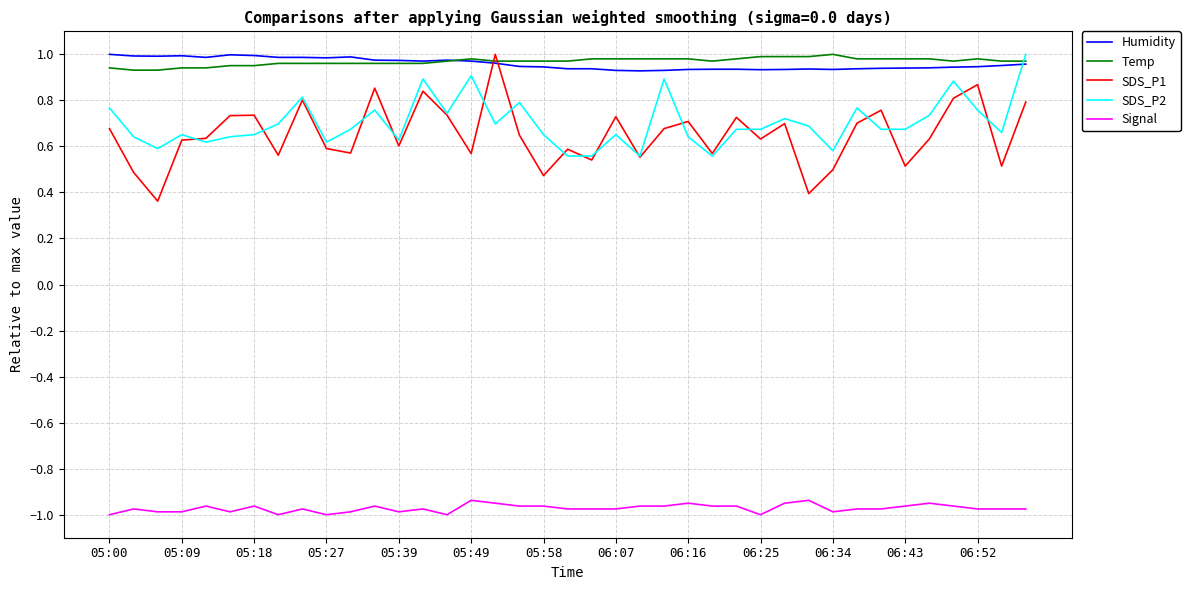

True or false: Signal and Temp cross at least once.

False